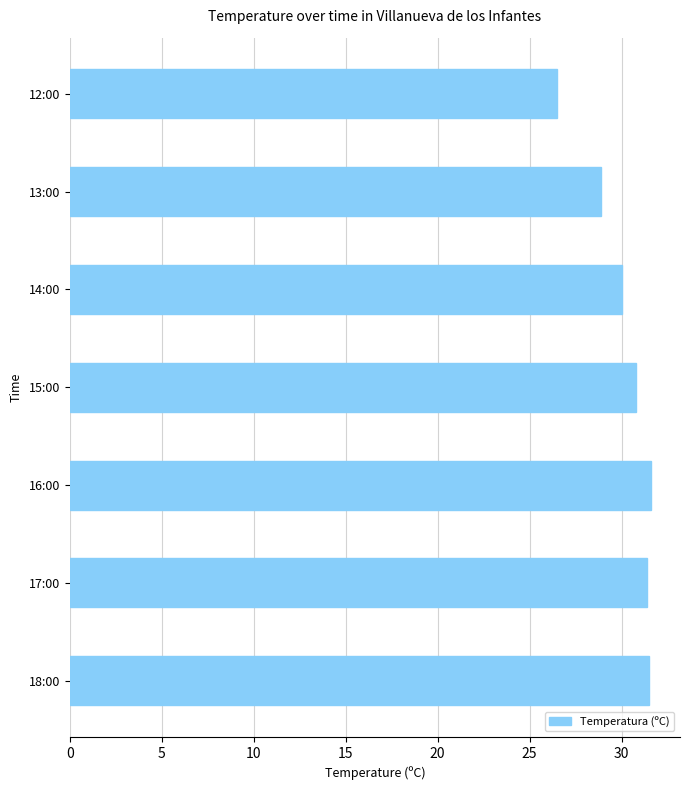

What is the difference between the values at 15:00 and 12:00?

4.3